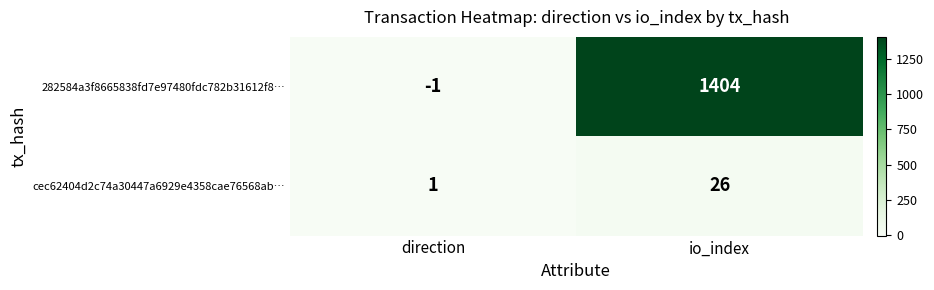

Which series changed the most between direction and io_index?

282584a3f8665838fd7e97480fdc782b31612f8…